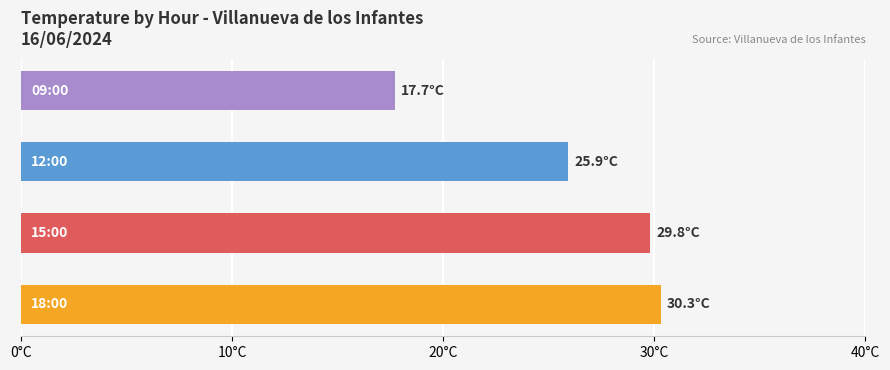

What is the difference between the maximum and second lowest values?

4.4